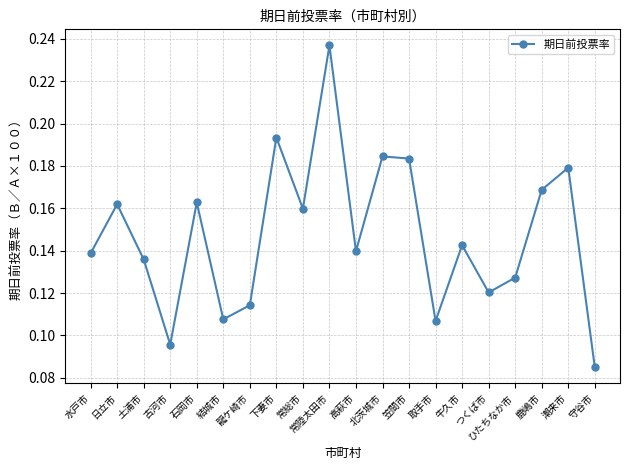

What is the change in value from 結城市 to 常総市?

+0.1